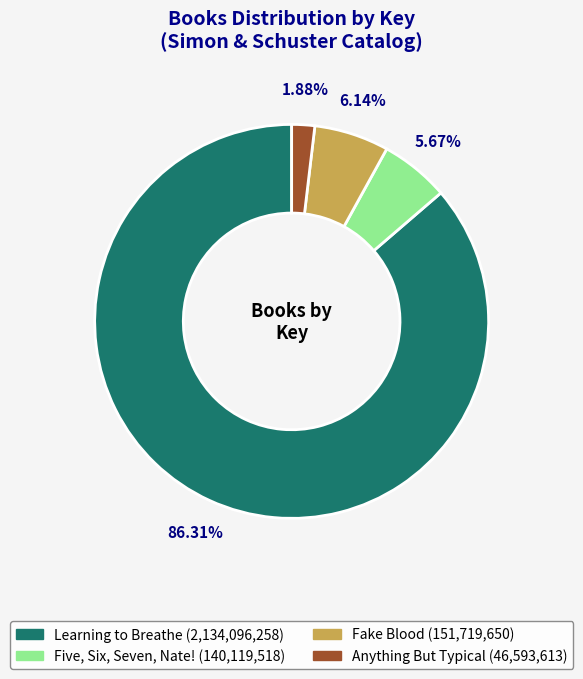

Does Five, Six, Seven, Nate! account for over 50% of the chart?

No